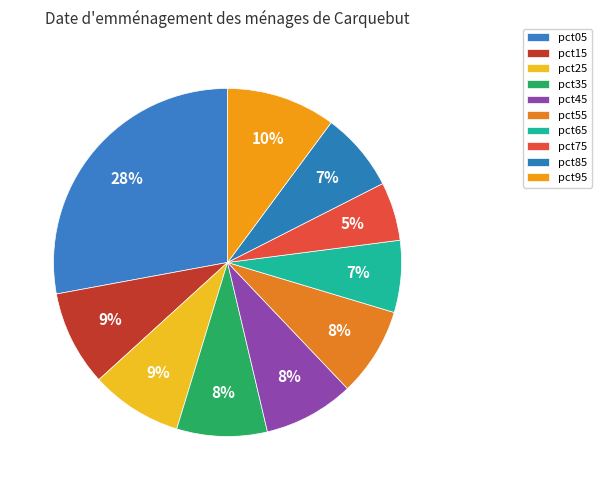

To the nearest percent, what is the average slice percentage?

10%